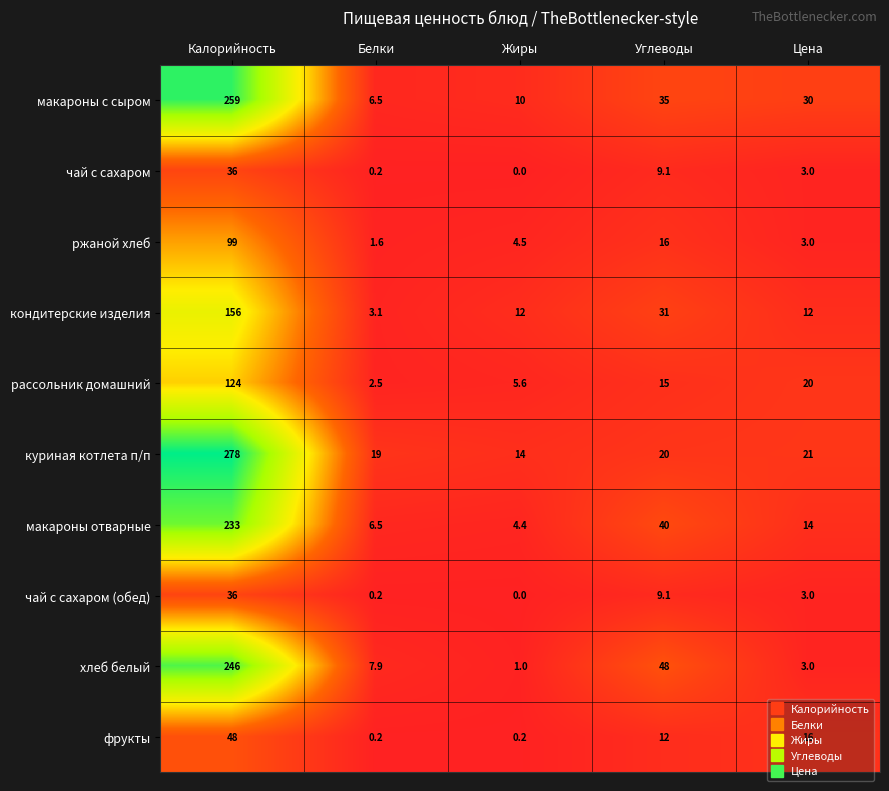

At which category is the sum across all series the highest?

Калорийность